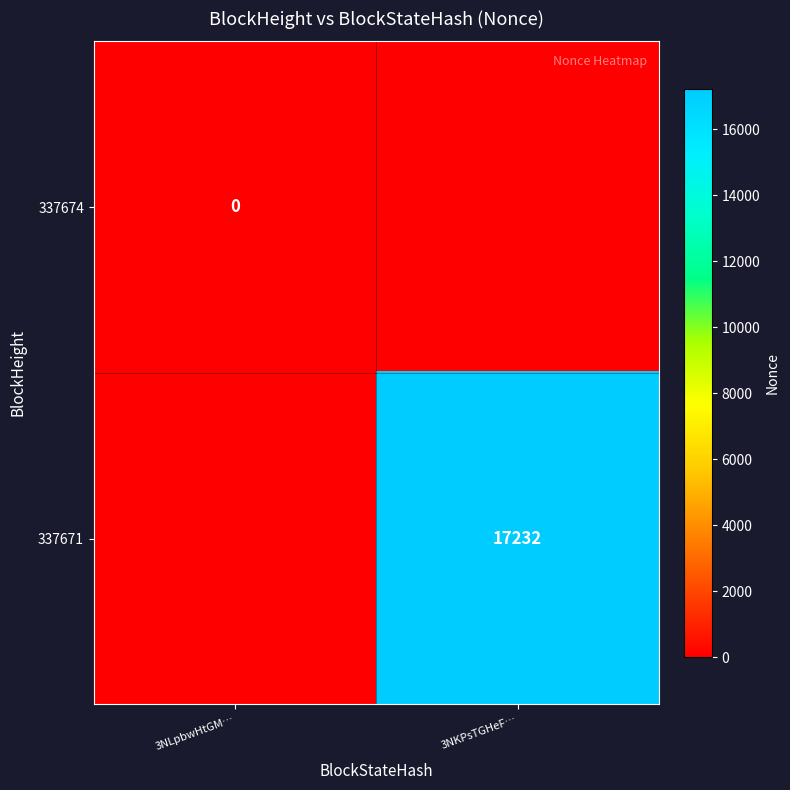

Is the value of 337674 at 3NLpbwHtGM… greater than the value of 337671 at 3NKPsTGHeF…?

No